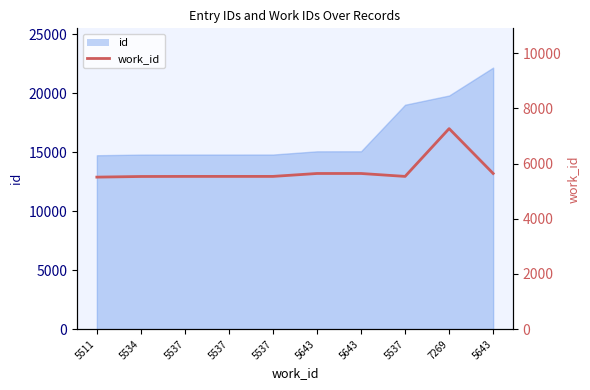

True or false: there are more than 0 points higher than both neighbors.

True